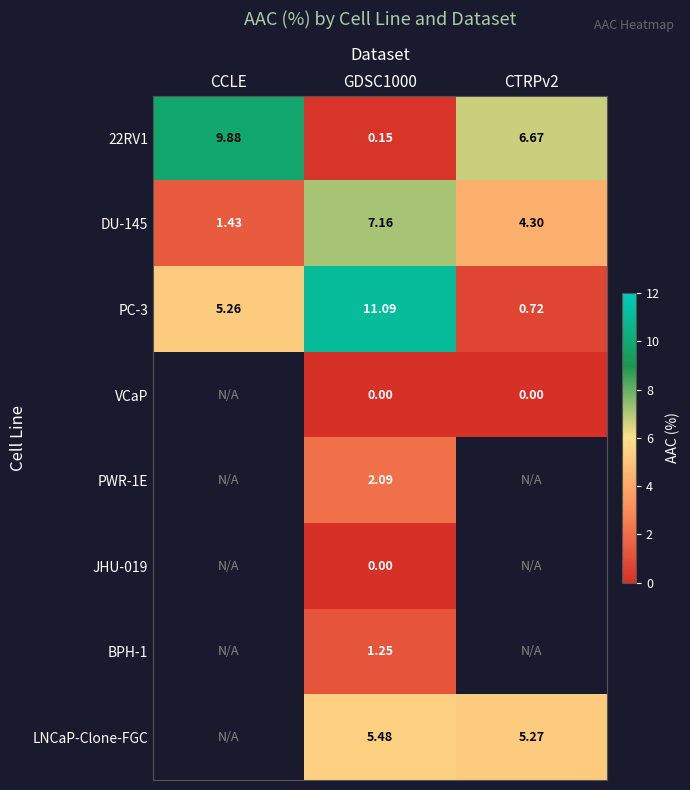

Is it true that DU-145 equals 3.0 at CTRPv2?

False